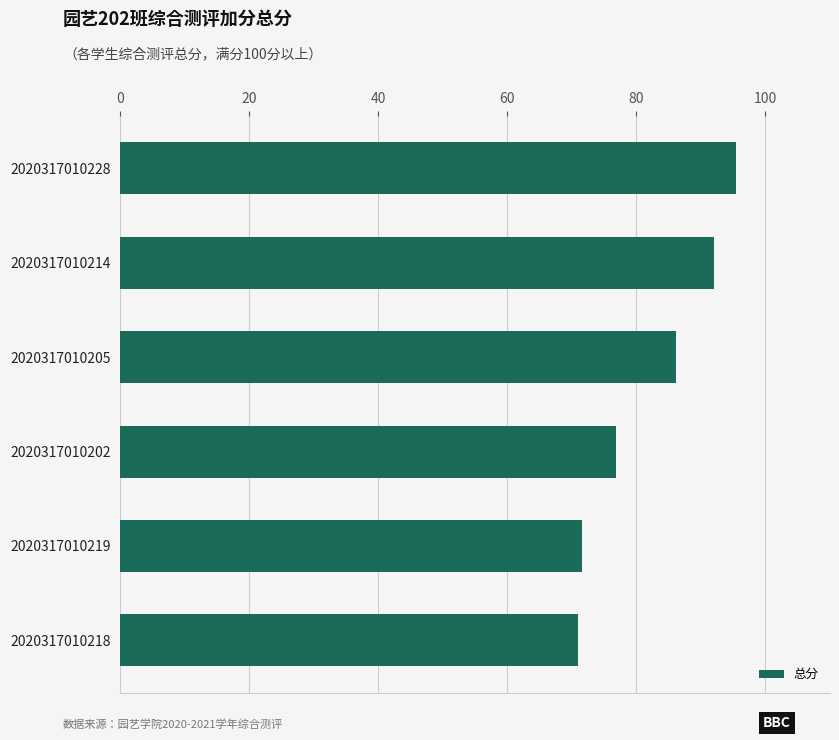

Where is the data nearest to the value 83?

2020317010205